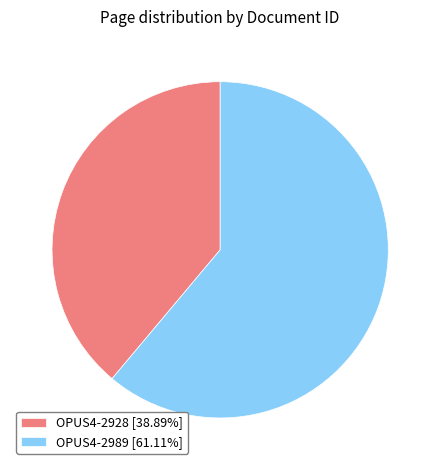

Between OPUS4-2928 and OPUS4-2989, which is larger?

OPUS4-2989